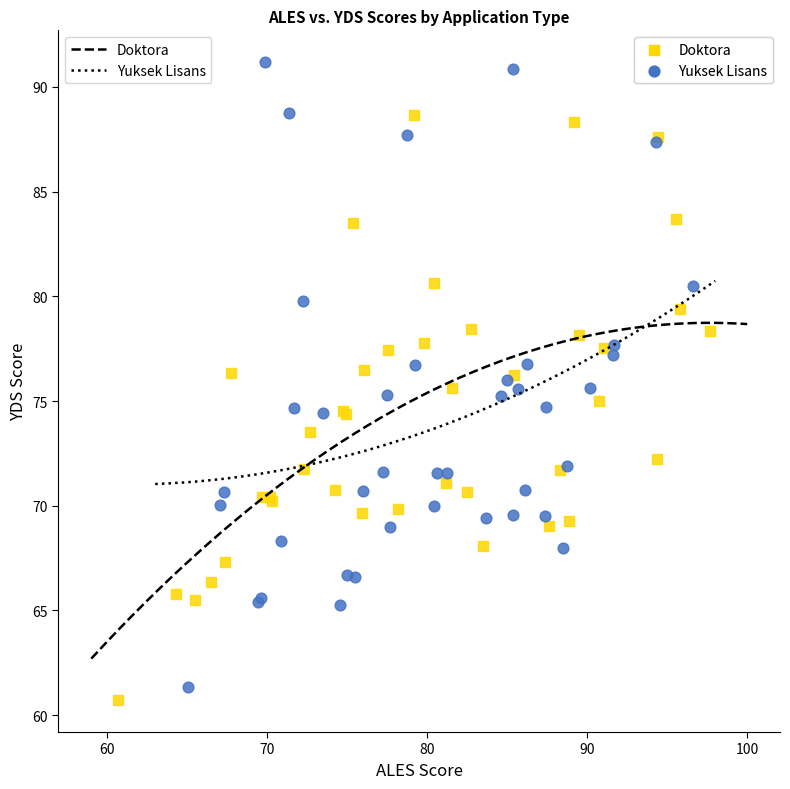

Which series contains the highest Y value?

Yuksek Lisans